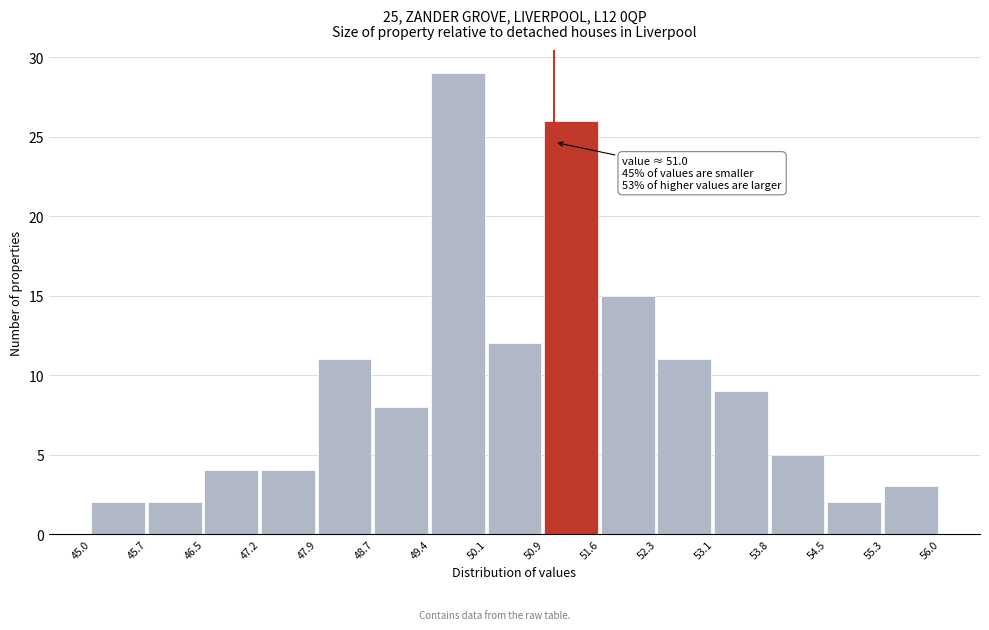

Over which range of the x-axis is the bar tallest?

49.4 to 50.1